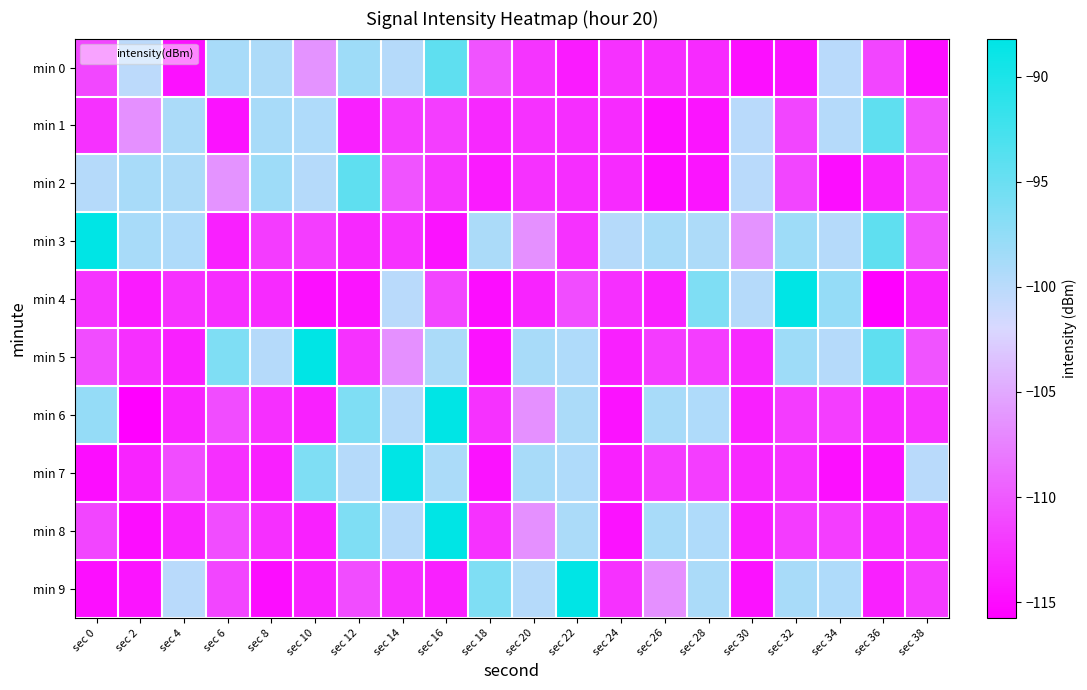

Reading left to right, extract all data points from this chart.

min 0: sec 0=-111.1	sec 2=-100.2	sec 4=-114.7	sec 6=-98.9	sec 8=-99.2	sec 10=-106.3	sec 12=-98.2	sec 14=-99.7	sec 16=-94.2	sec 18=-110.4	sec 20=-112.4	sec 22=-114.0	sec 24=-112.5	sec 26=-112.8	sec 28=-113.0	sec 30=-114.8	sec 32=-114.4	sec 34=-100.0	sec 36=-111.2	sec 38=-114.8
min 1: sec 0=-112.5	sec 2=-106.5	sec 4=-99.2	sec 6=-114.5	sec 8=-98.9	sec 10=-99.4	sec 12=-113.6	sec 14=-111.9	sec 16=-111.8	sec 18=-113.1	sec 20=-112.5	sec 22=-112.8	sec 24=-113.0	sec 26=-114.8	sec 28=-114.4	sec 30=-100.0	sec 32=-111.2	sec 34=-99.7	sec 36=-94.2	sec 38=-110.4
min 2: sec 0=-99.8	sec 2=-98.9	sec 4=-99.2	sec 6=-106.3	sec 8=-98.2	sec 10=-99.7	sec 12=-94.2	sec 14=-110.4	sec 16=-112.4	sec 18=-114.0	sec 20=-112.5	sec 22=-112.8	sec 24=-113.0	sec 26=-114.8	sec 28=-114.4	sec 30=-100.0	sec 32=-111.2	sec 34=-114.8	sec 36=-113.4	sec 38=-110.9
min 3: sec 0=-88.2	sec 2=-98.9	sec 4=-99.4	sec 6=-113.6	sec 8=-111.9	sec 10=-111.8	sec 12=-113.1	sec 14=-112.5	sec 16=-114.5	sec 18=-99.2	sec 20=-106.5	sec 22=-112.5	sec 24=-99.8	sec 26=-98.9	sec 28=-99.2	sec 30=-106.3	sec 32=-98.2	sec 34=-99.7	sec 36=-94.2	sec 38=-110.4
min 4: sec 0=-112.4	sec 2=-114.0	sec 4=-112.5	sec 6=-112.8	sec 8=-113.0	sec 10=-114.8	sec 12=-114.4	sec 14=-100.0	sec 16=-111.2	sec 18=-114.8	sec 20=-113.4	sec 22=-110.9	sec 24=-112.7	sec 26=-113.6	sec 28=-96.3	sec 30=-99.7	sec 32=-88.2	sec 34=-97.7	sec 36=-115.7	sec 38=-113.4
min 5: sec 0=-110.9	sec 2=-112.7	sec 4=-113.6	sec 6=-96.3	sec 8=-99.7	sec 10=-88.2	sec 12=-112.5	sec 14=-106.5	sec 16=-99.2	sec 18=-114.5	sec 20=-98.9	sec 22=-99.4	sec 24=-113.6	sec 26=-111.9	sec 28=-111.8	sec 30=-113.1	sec 32=-98.2	sec 34=-99.7	sec 36=-94.2	sec 38=-110.4
min 6: sec 0=-97.7	sec 2=-115.7	sec 4=-113.4	sec 6=-110.9	sec 8=-112.7	sec 10=-113.6	sec 12=-96.3	sec 14=-99.7	sec 16=-88.2	sec 18=-112.5	sec 20=-106.5	sec 22=-99.2	sec 24=-114.5	sec 26=-98.9	sec 28=-99.4	sec 30=-113.6	sec 32=-111.9	sec 34=-111.8	sec 36=-113.1	sec 38=-112.5
min 7: sec 0=-114.8	sec 2=-113.4	sec 4=-110.9	sec 6=-112.7	sec 8=-113.6	sec 10=-96.3	sec 12=-99.7	sec 14=-88.2	sec 16=-99.2	sec 18=-114.5	sec 20=-98.9	sec 22=-99.4	sec 24=-113.6	sec 26=-111.9	sec 28=-111.8	sec 30=-113.1	sec 32=-112.5	sec 34=-114.8	sec 36=-114.4	sec 38=-100.0
min 8: sec 0=-111.2	sec 2=-114.8	sec 4=-113.4	sec 6=-110.9	sec 8=-112.7	sec 10=-113.6	sec 12=-96.3	sec 14=-99.7	sec 16=-88.2	sec 18=-112.5	sec 20=-106.5	sec 22=-99.2	sec 24=-114.5	sec 26=-98.9	sec 28=-99.4	sec 30=-113.6	sec 32=-111.9	sec 34=-111.8	sec 36=-113.1	sec 38=-112.5
min 9: sec 0=-114.8	sec 2=-114.4	sec 4=-100.0	sec 6=-111.2	sec 8=-114.8	sec 10=-113.4	sec 12=-110.9	sec 14=-112.7	sec 16=-113.6	sec 18=-96.3	sec 20=-99.7	sec 22=-88.2	sec 24=-112.5	sec 26=-106.5	sec 28=-99.2	sec 30=-114.5	sec 32=-98.9	sec 34=-99.4	sec 36=-113.6	sec 38=-111.9